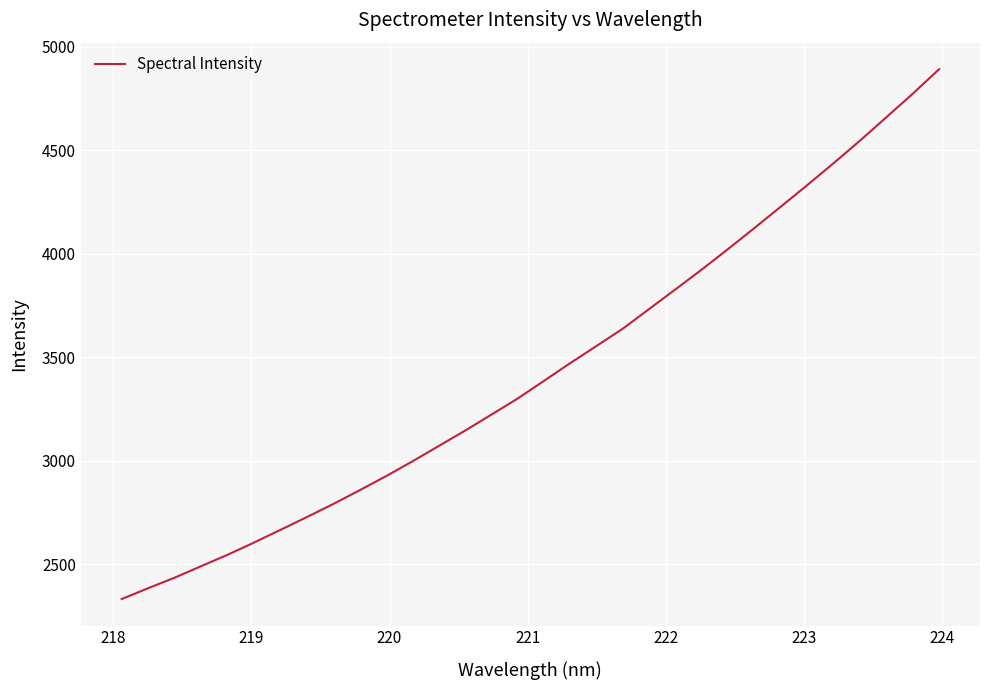

What is the difference between the maximum and minimum values?

2561.8